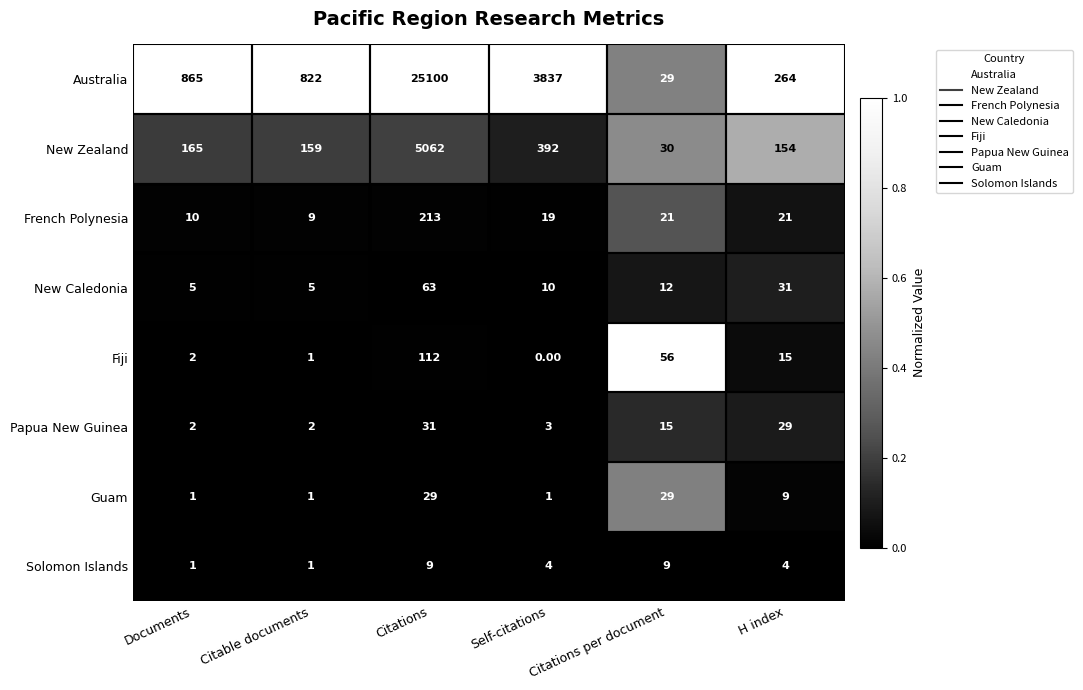

At which label does Papua New Guinea first exceed 15?

Citations